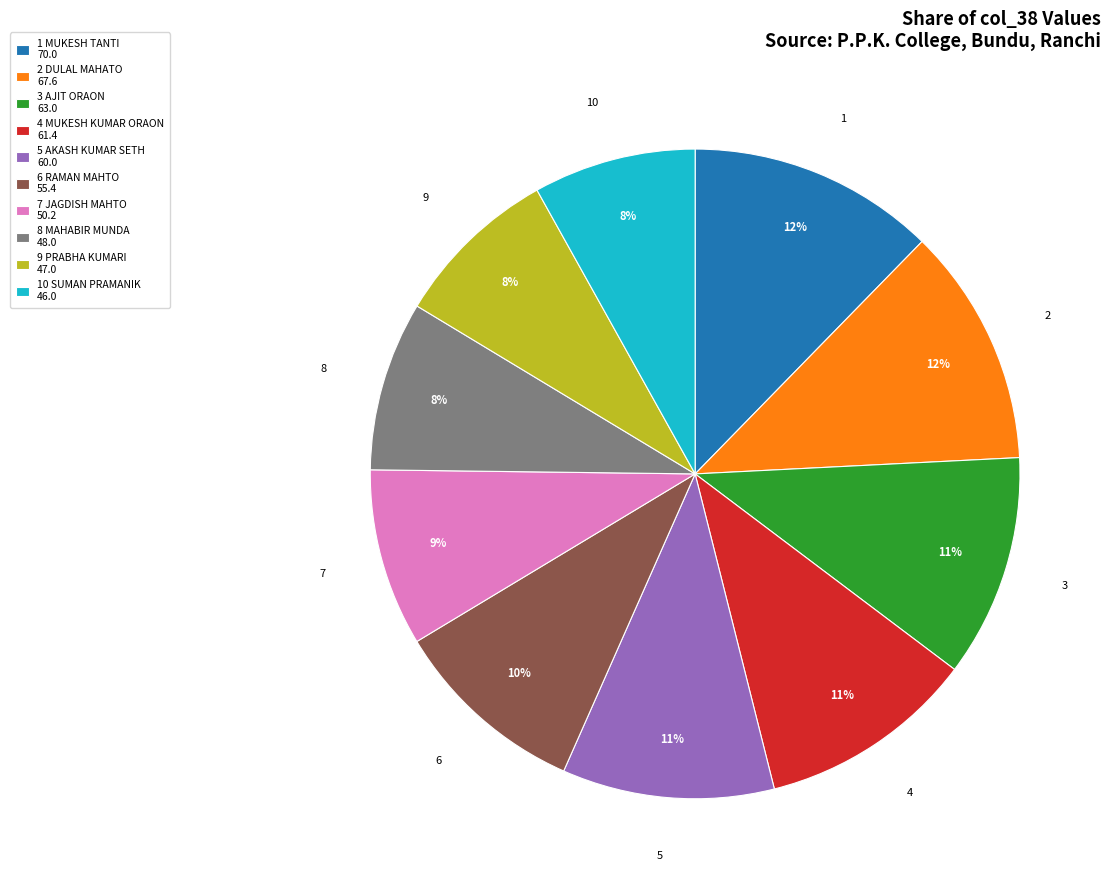

Which has a higher value, 3 AJIT ORAON 63.0 or 8 MAHABIR MUNDA 48.0?

3 AJIT ORAON 63.0